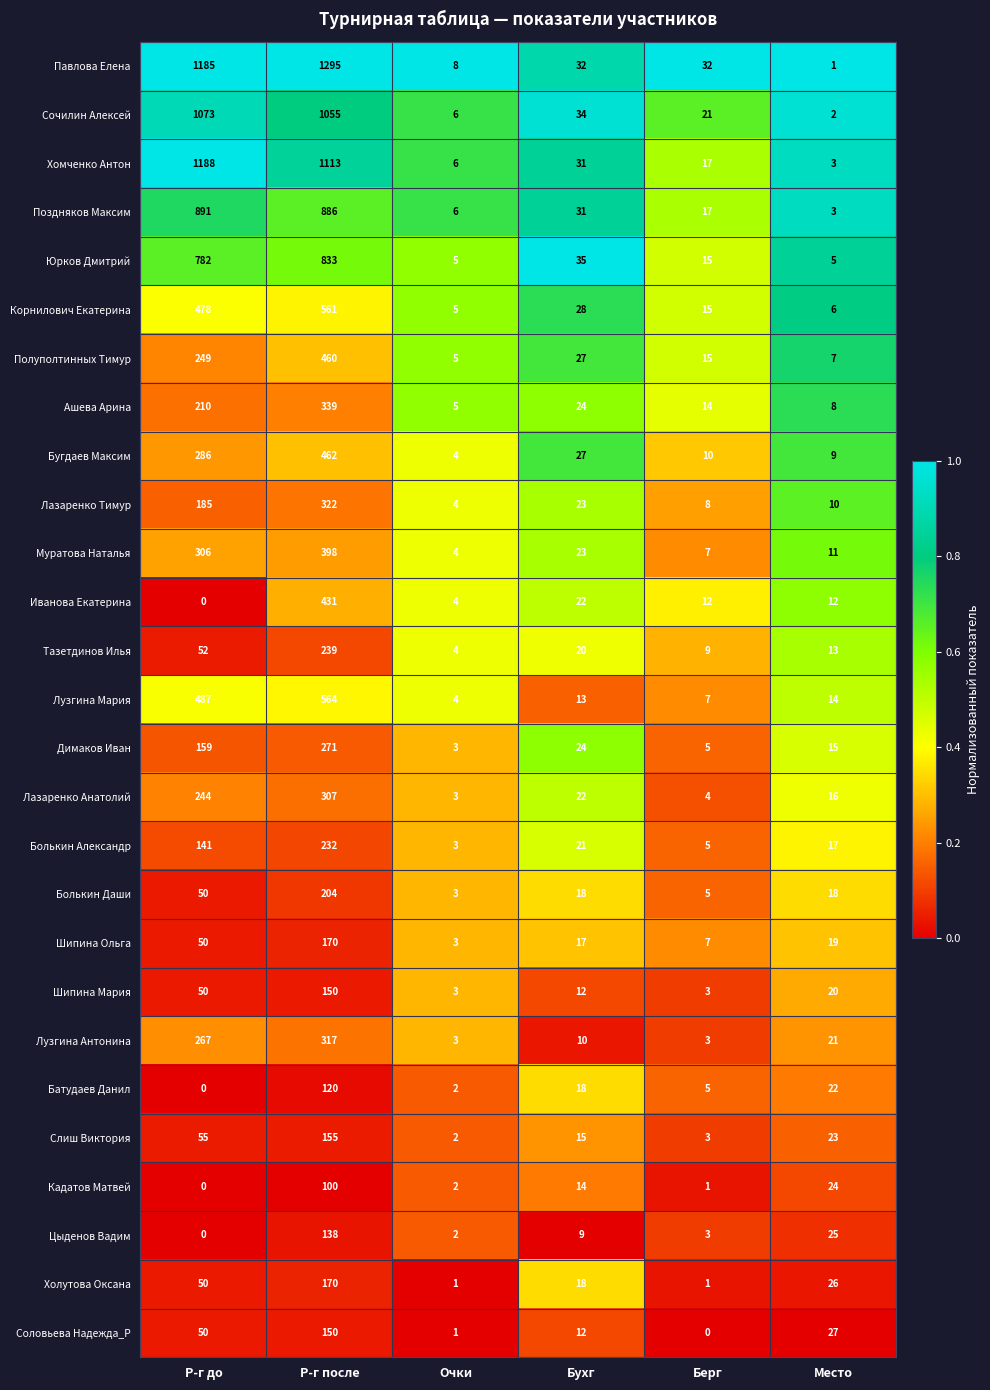

What value does the Корнилович Екатерина series have at Очки?

5